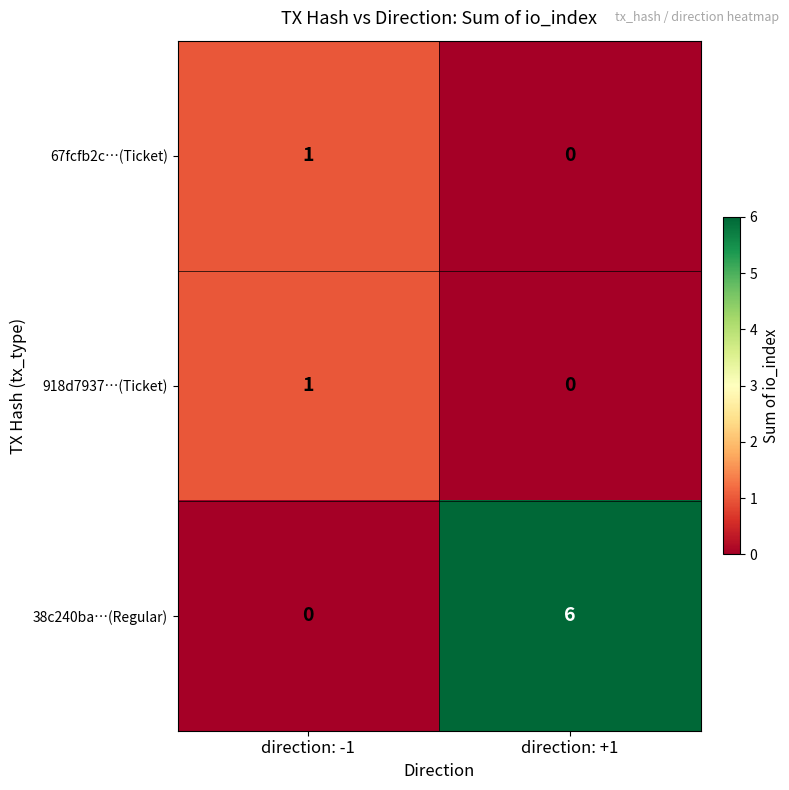

The value of 38c240ba…(Regular) at direction: -1 is 0. True or false?

True